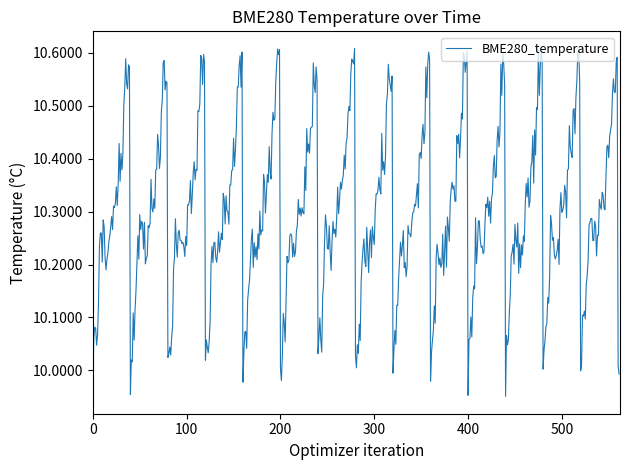

What is the difference between the maximum and minimum values?

0.7